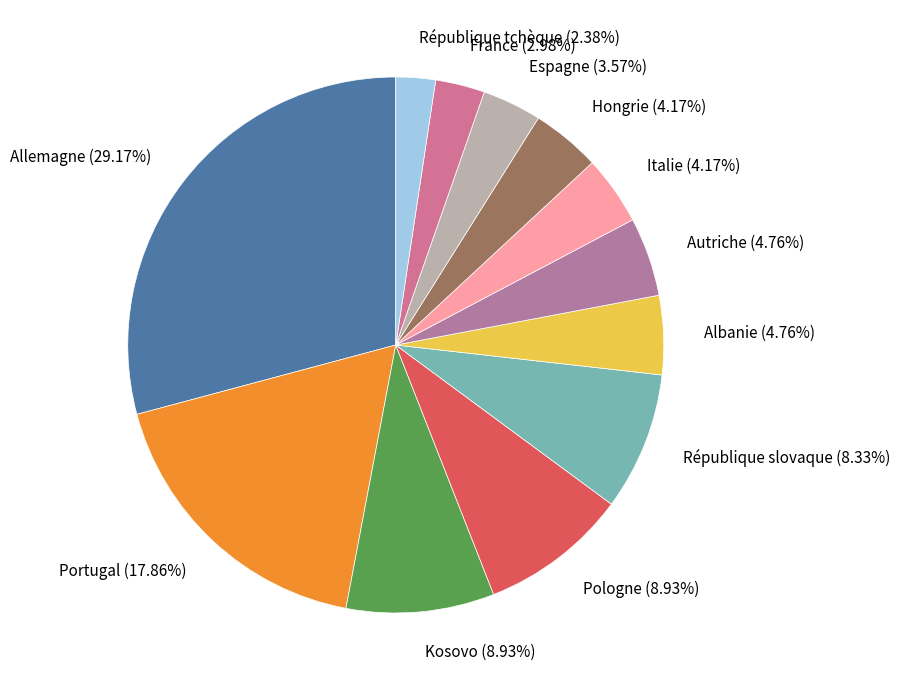

What percentage do Allemagne and Portugal together represent?

47.0%